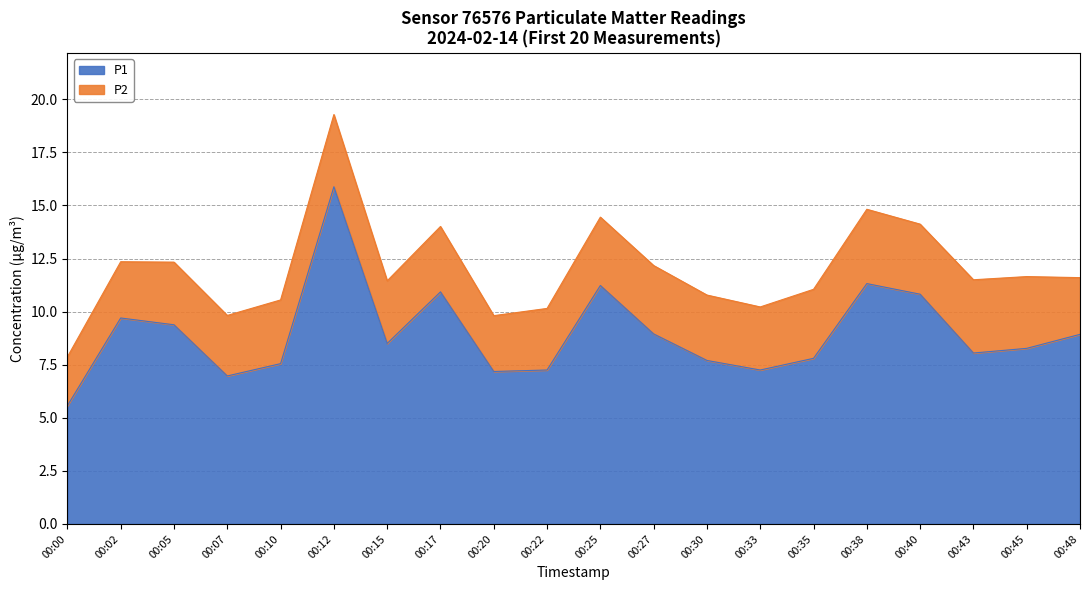

List the labels in order of value, smallest first.

00:00, 00:07, 00:20, 00:22, 00:33, 00:10, 00:30, 00:35, 00:43, 00:45, 00:15, 00:48, 00:27, 00:05, 00:02, 00:40, 00:17, 00:25, 00:38, 00:12